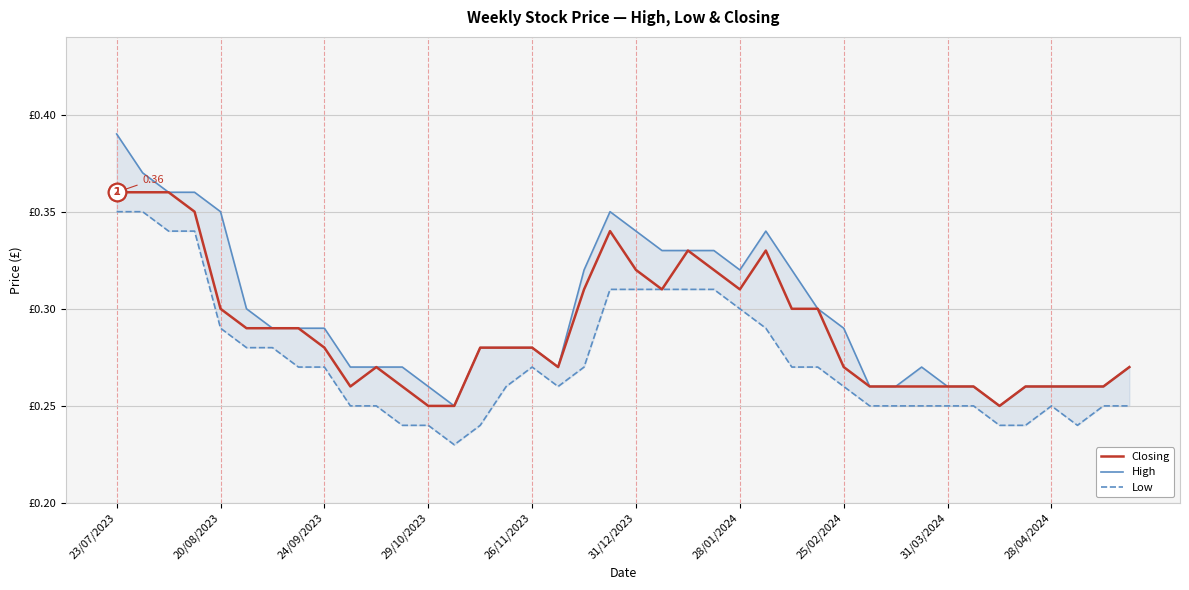

Which series reaches the maximum Y coordinate?

High